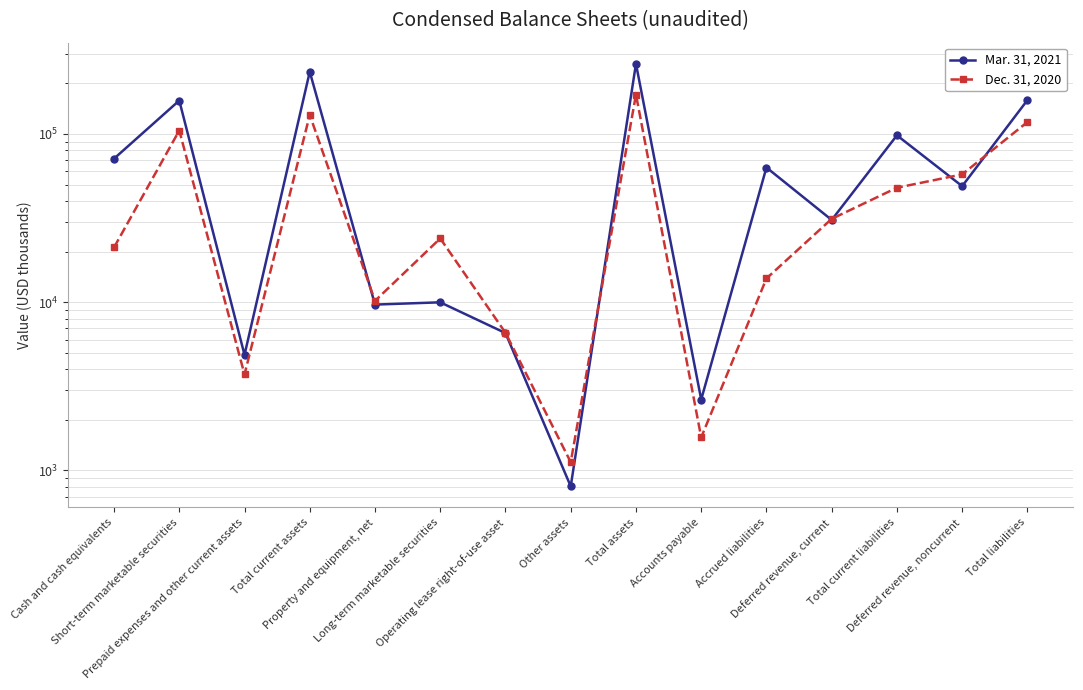

Which series has the widest spread of values?

Mar. 31, 2021